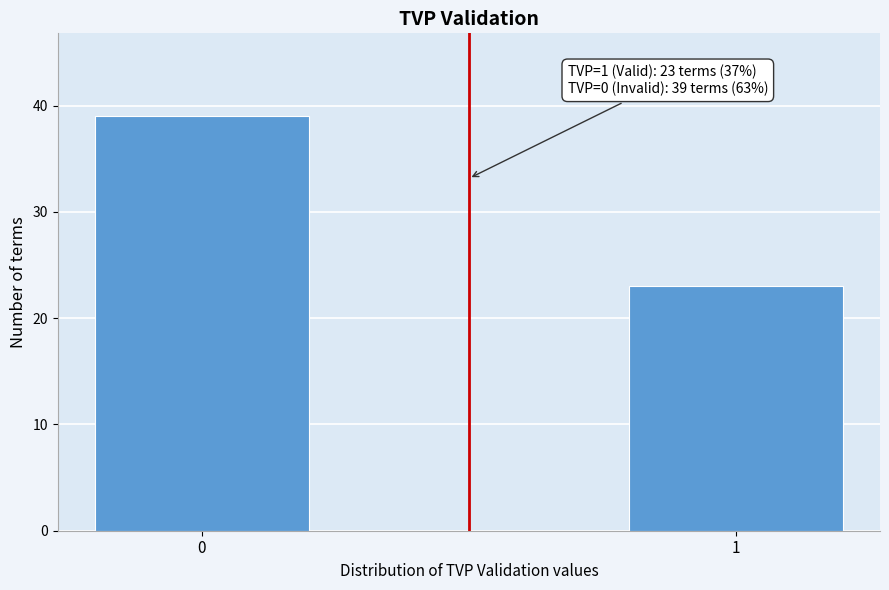

Reading right to left, what are all the values shown in this chart?

1=23	0=39